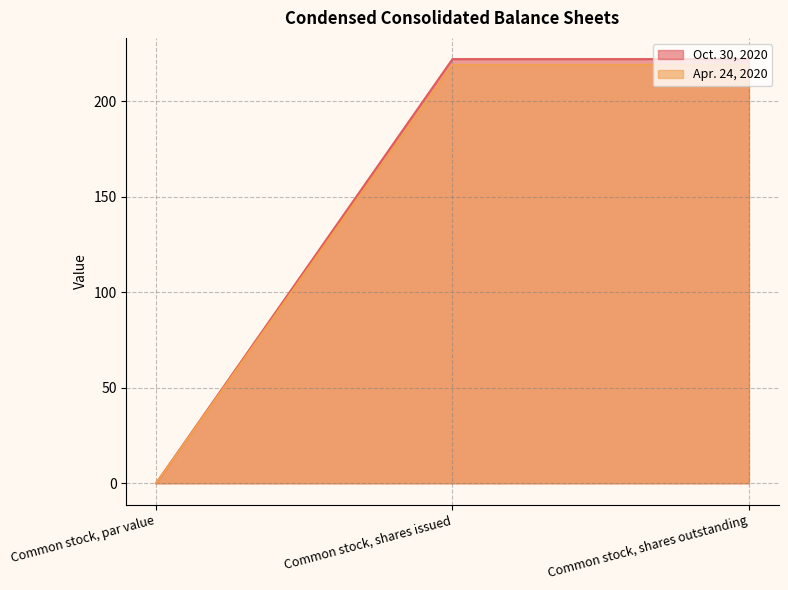

Reading right to left, what are all the values shown in this chart?

Oct. 30, 2020: 222.0	222.0	0.0
Apr. 24, 2020: 219.0	219.0	0.0